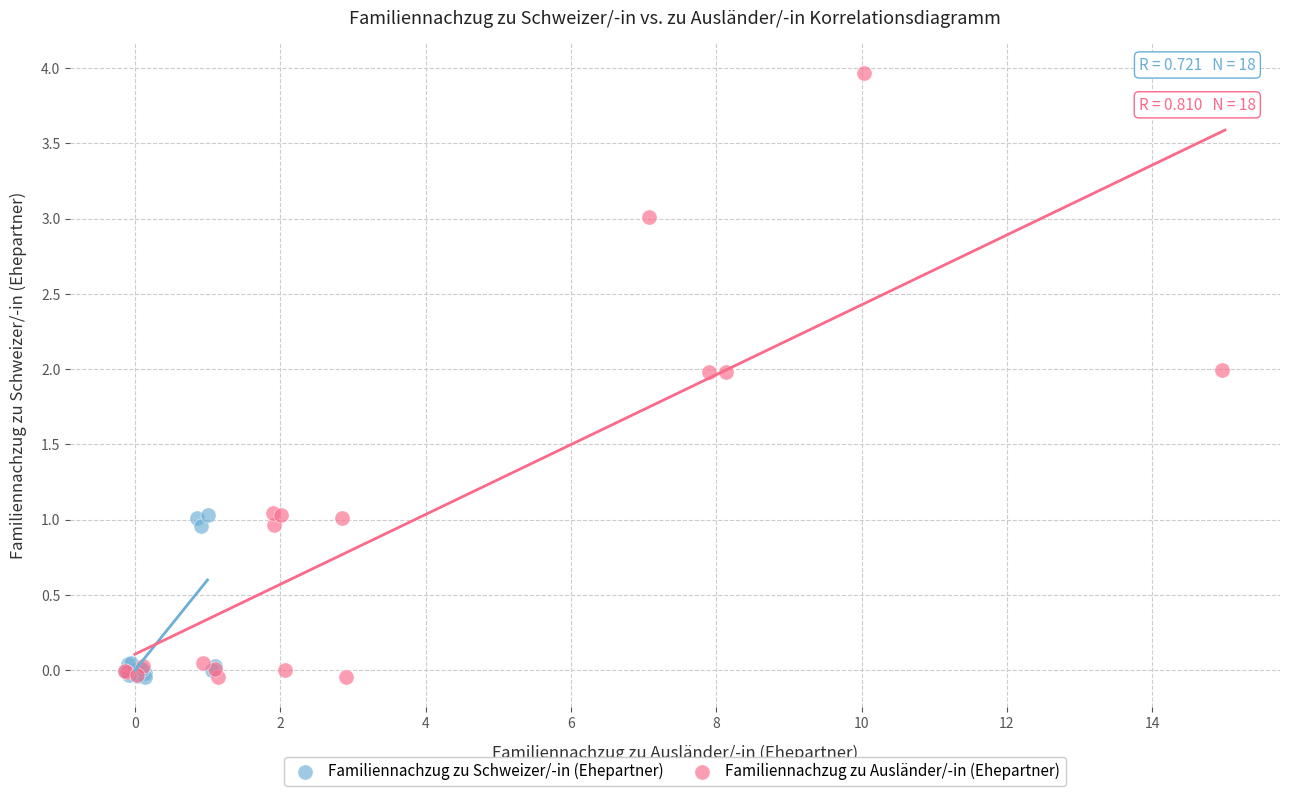

Which series reaches the maximum Y coordinate?

Familiennachzug zu Ausländer/-in (Ehepartner)